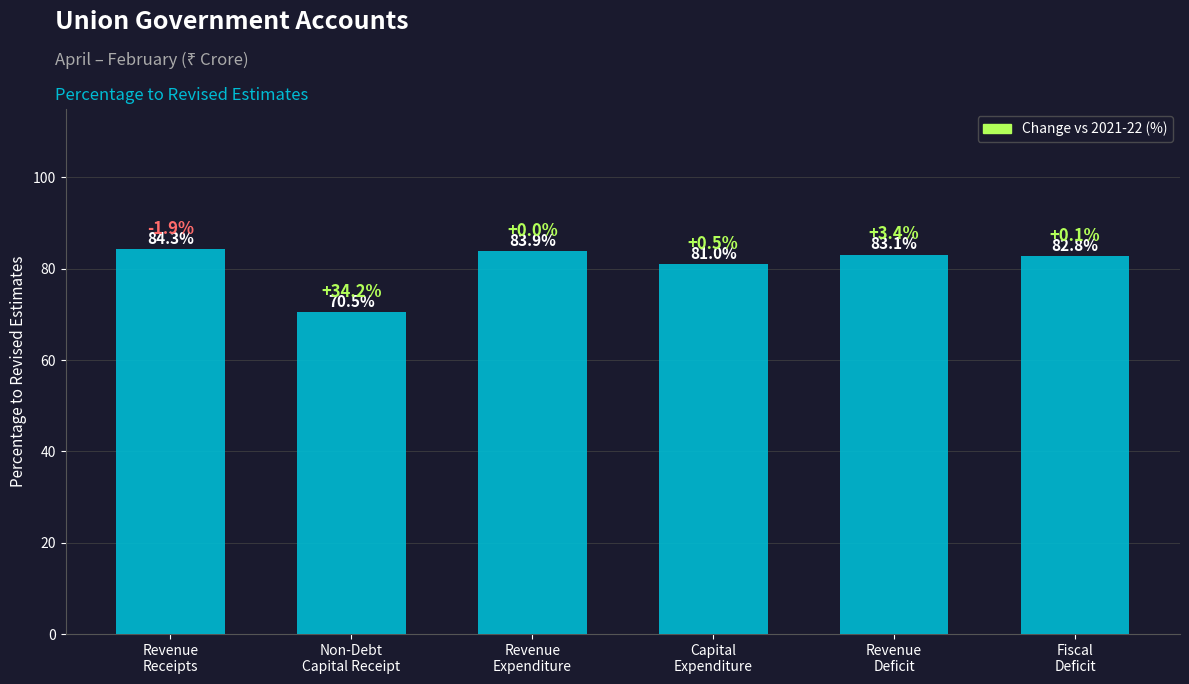

What is the sum of the values at Revenue
Receipts and Revenue
Expenditure?

168.2